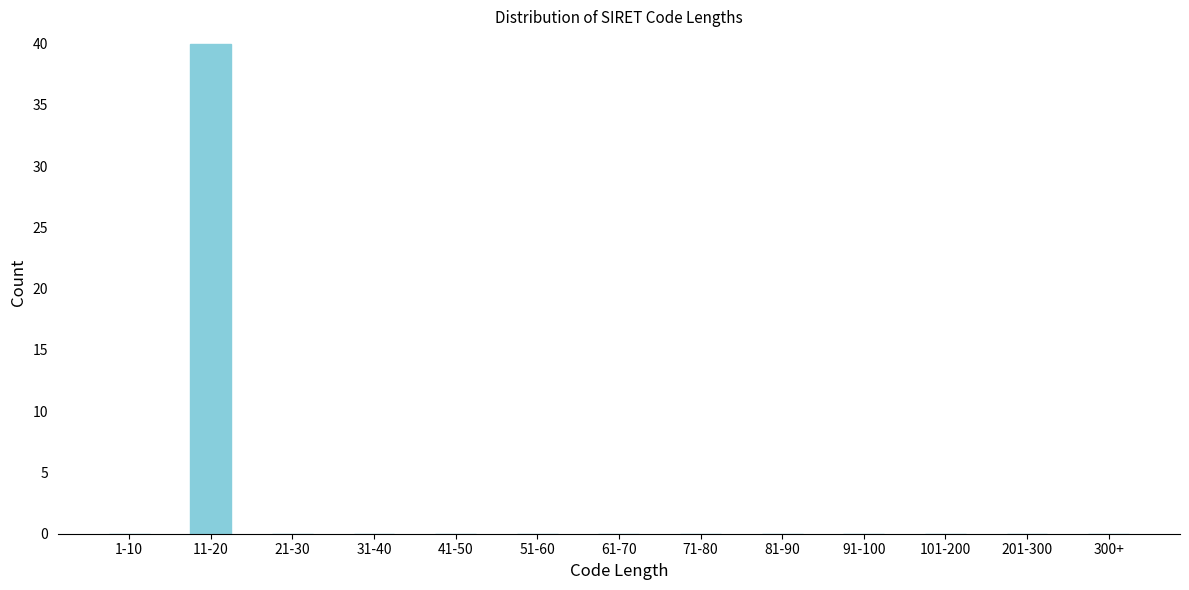

Reading left to right, transcribe all the data shown in this chart.

1-10=0	11-20=40	21-30=0	31-40=0	41-50=0	51-60=0	61-70=0	71-80=0	81-90=0	91-100=0	101-200=0	201-300=0	300+=0